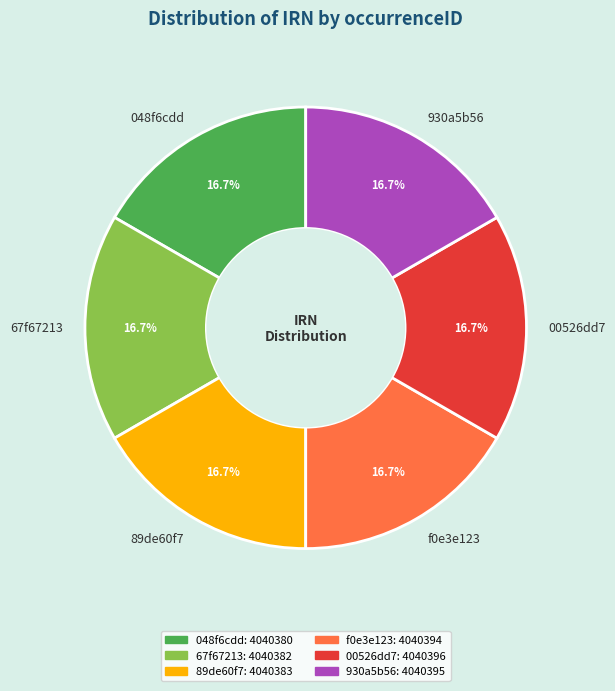

Count the number of slices in the pie.

6